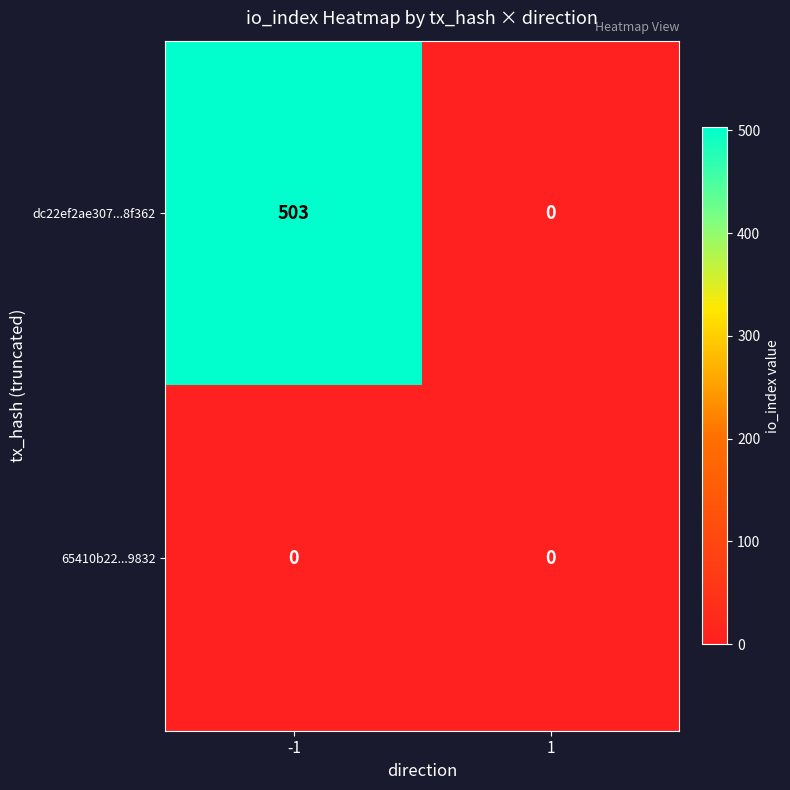

Between -1 and 1, which series saw the biggest shift?

dc22ef2ae307...8f362